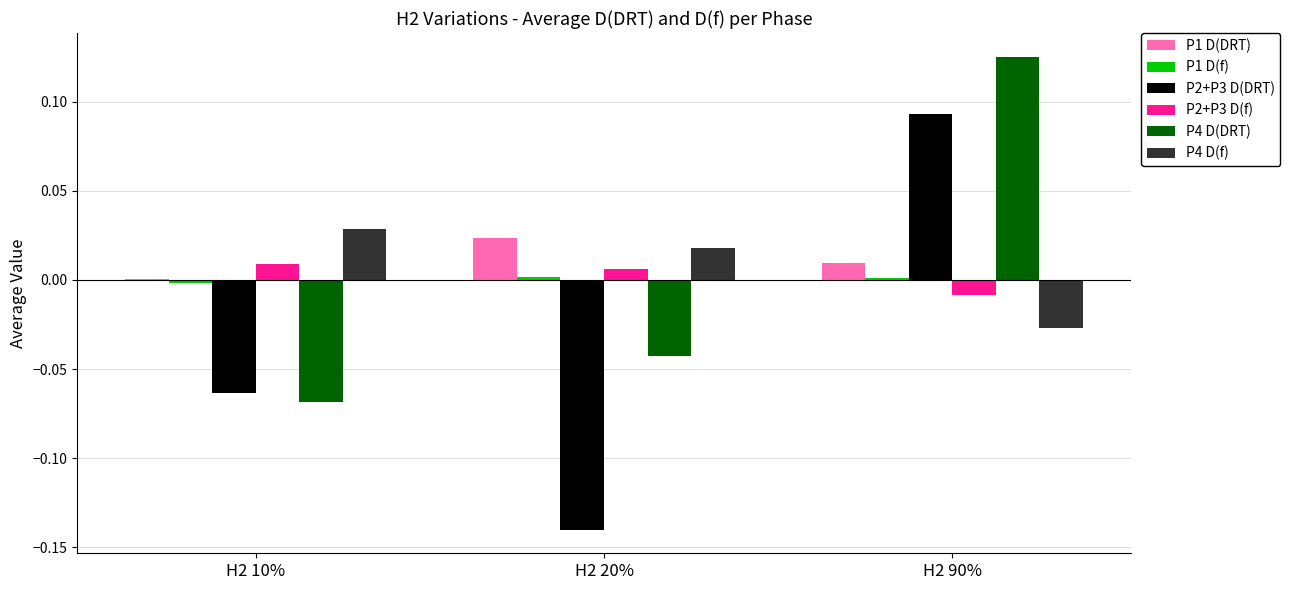

Is the value of P2+P3 D(f) at H2 20% greater than the value of P2+P3 D(DRT) at H2 90%?

No